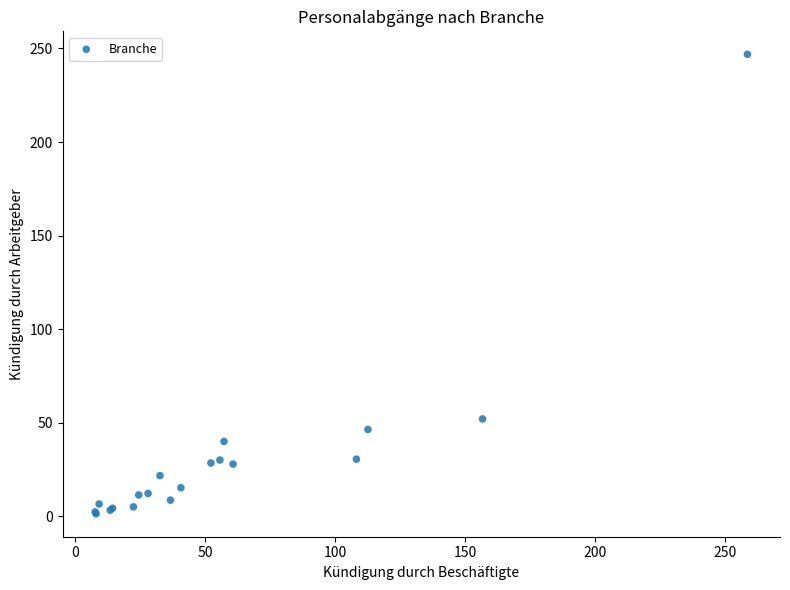

What Y value in the scatter plot is closest to 124?

52.0